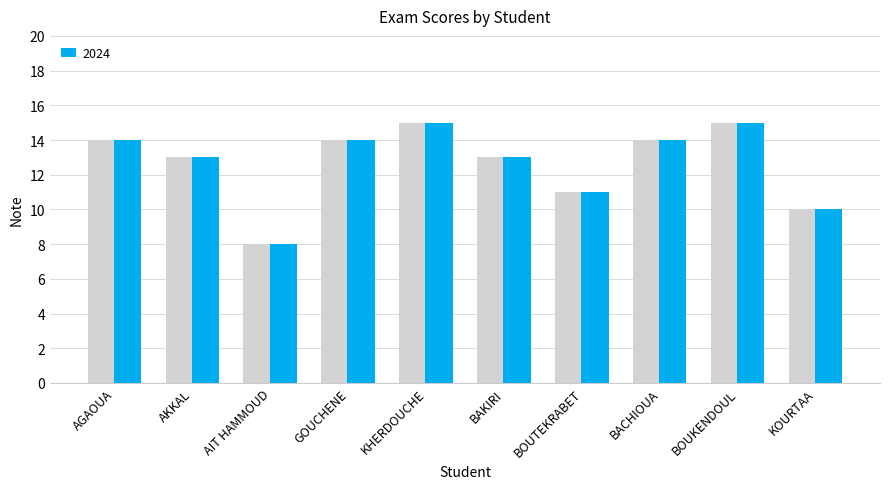

Read the value at AIT HAMMOUD.

8